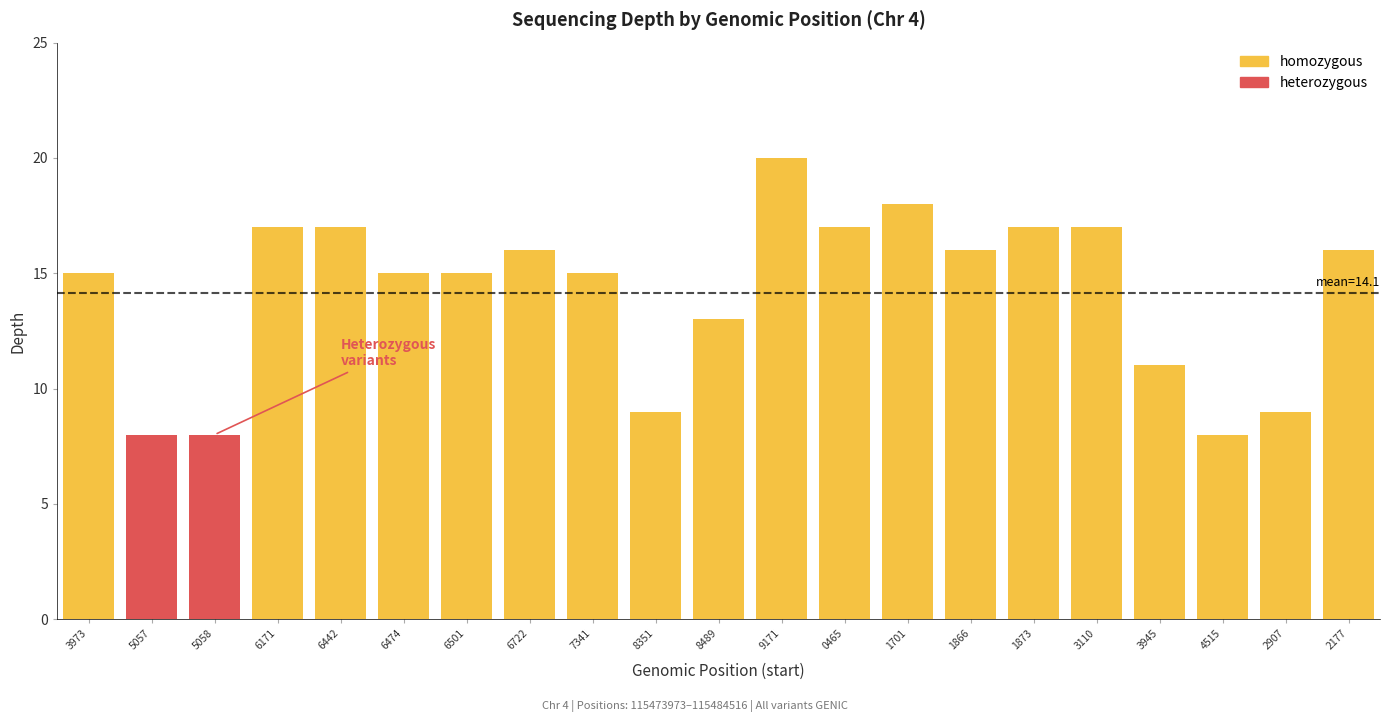

List the labels in order of value, smallest first.

115475057, 115475058, 115484515, 115478351, 115482907, 115483945, 115478489, 115473973, 115476474, 115476501, 115477341, 115476722, 115481866, 115482177, 115476171, 115476442, 115480465, 115481873, 115483110, 115481701, 115479171